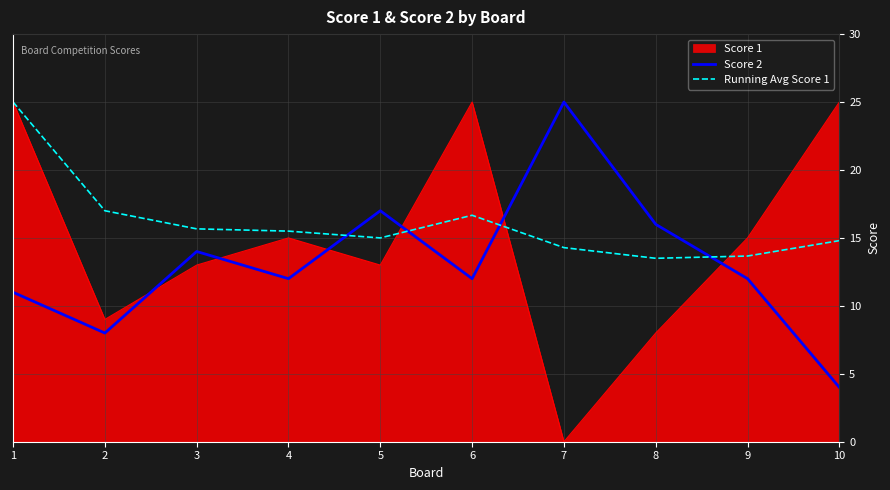

True or false: Running Avg Score 1 has a value of 15.5 at 4.

True